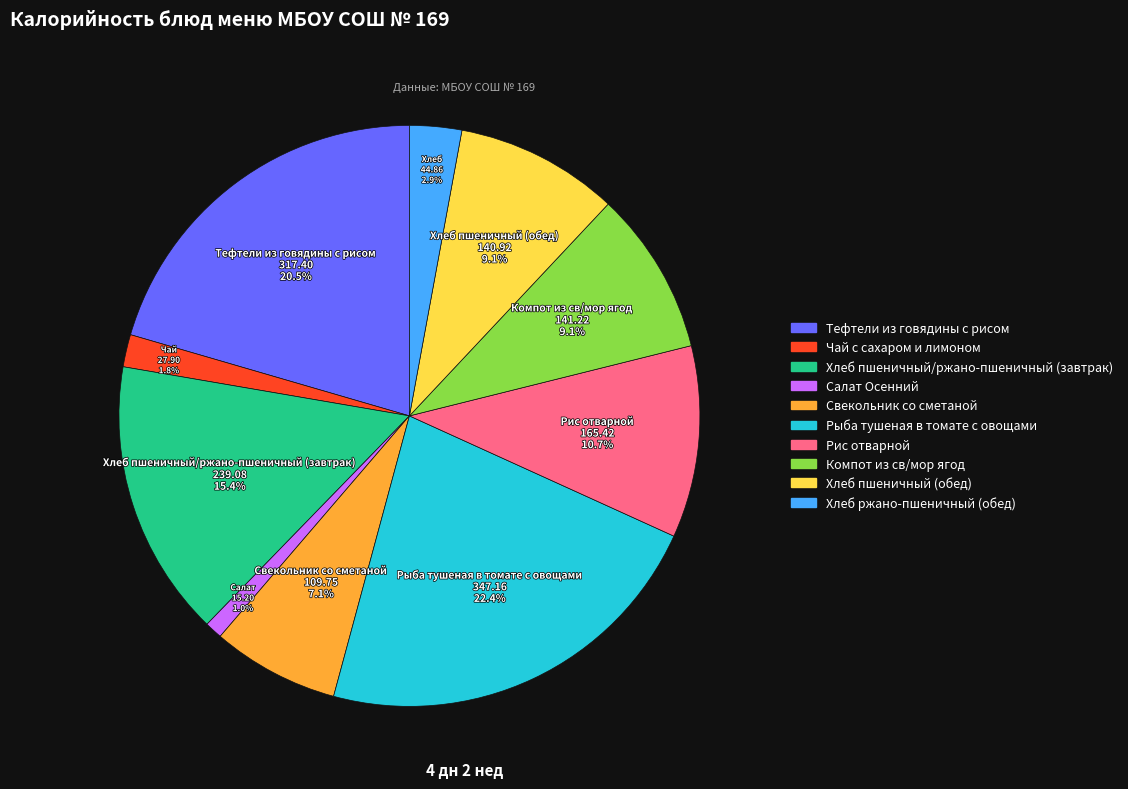

Does Хлеб пшеничный/ржано-пшеничный (завтрак) represent more than half of the total?

No